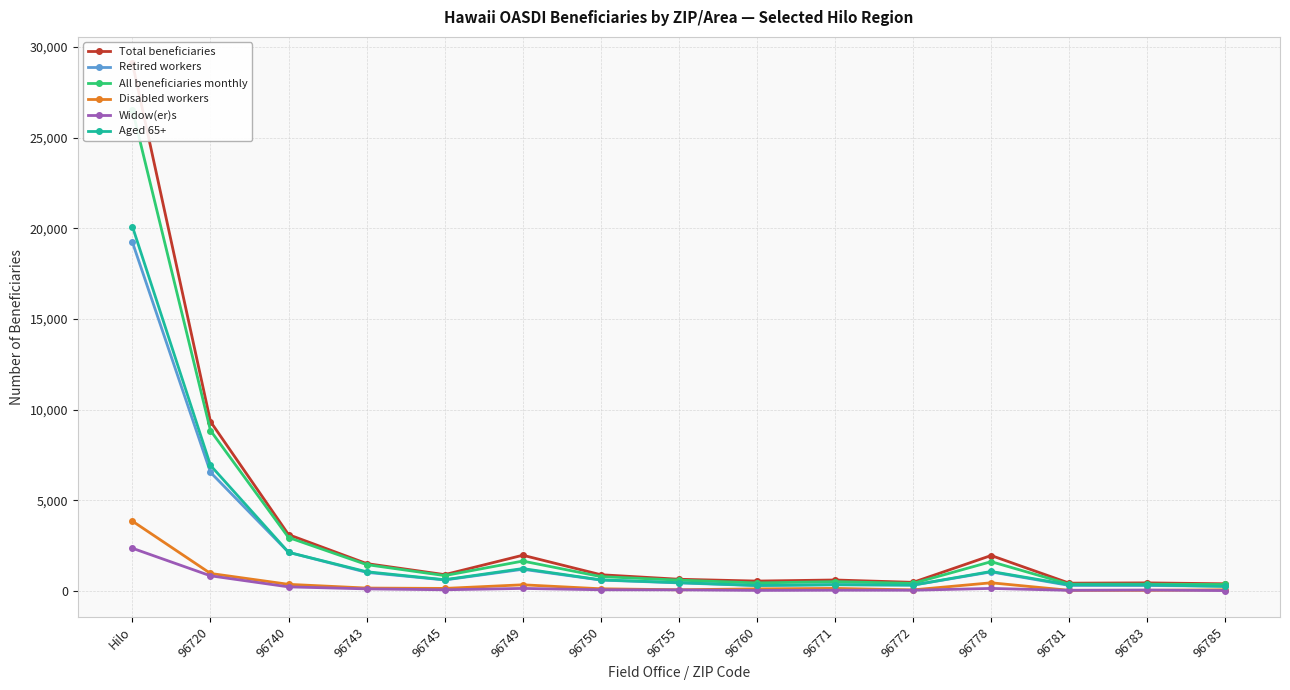

How many distinct data groups are displayed?

6